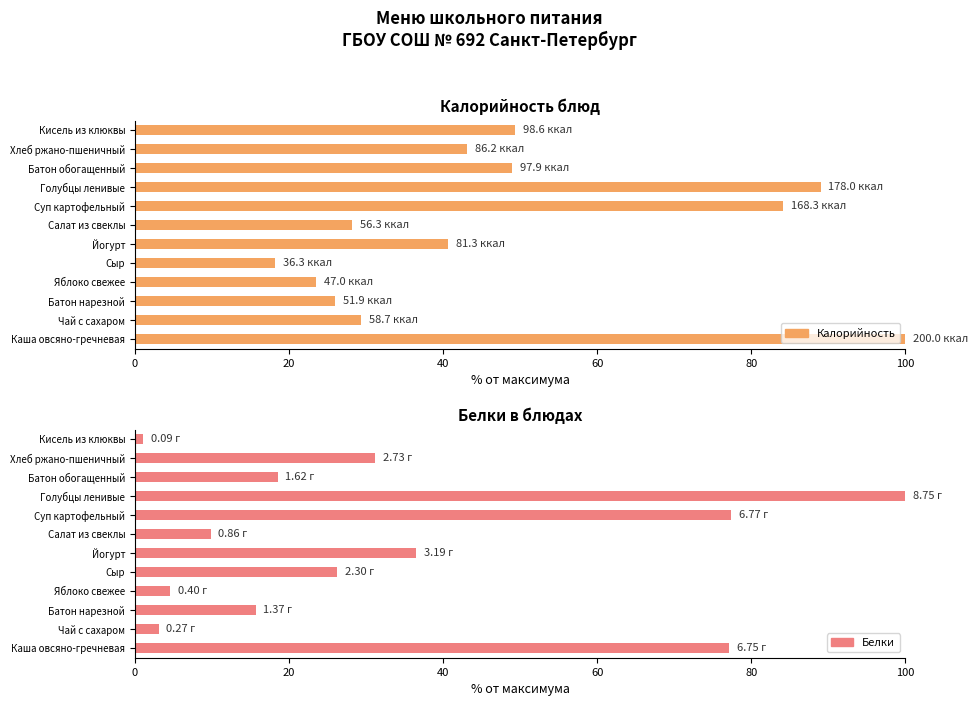

Which series has the largest total across all categories?

Калорийность